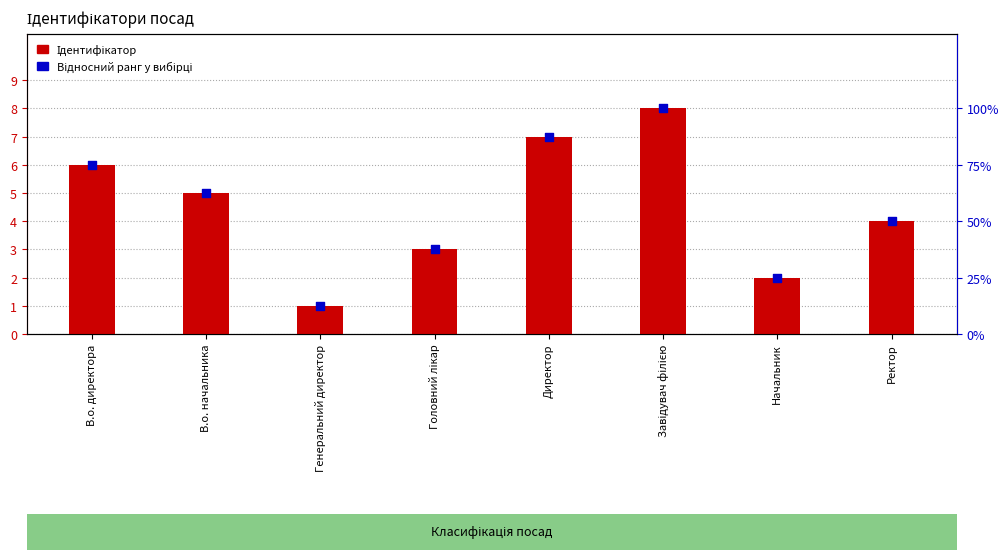

Is the value of Відносний ранг у вибірці at Ректор greater than the value of Ідентифікатор at В.о. директора?

Yes